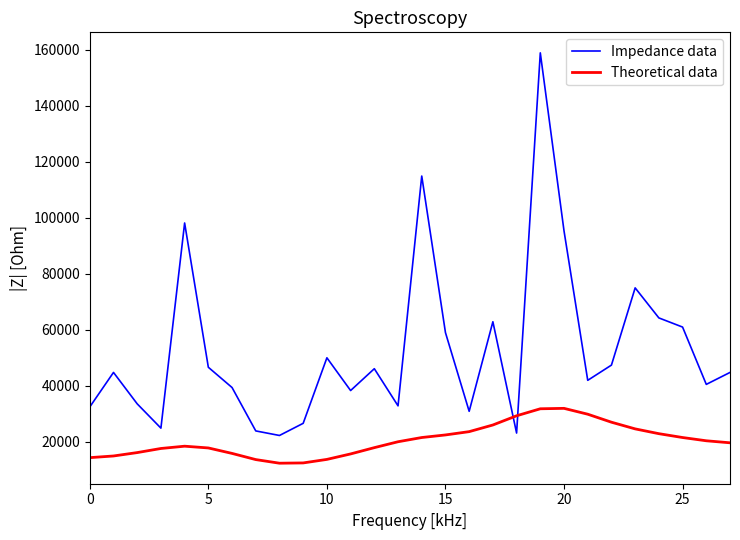

List the series in order of their peak value, lowest first.

Theoretical data, Impedance data